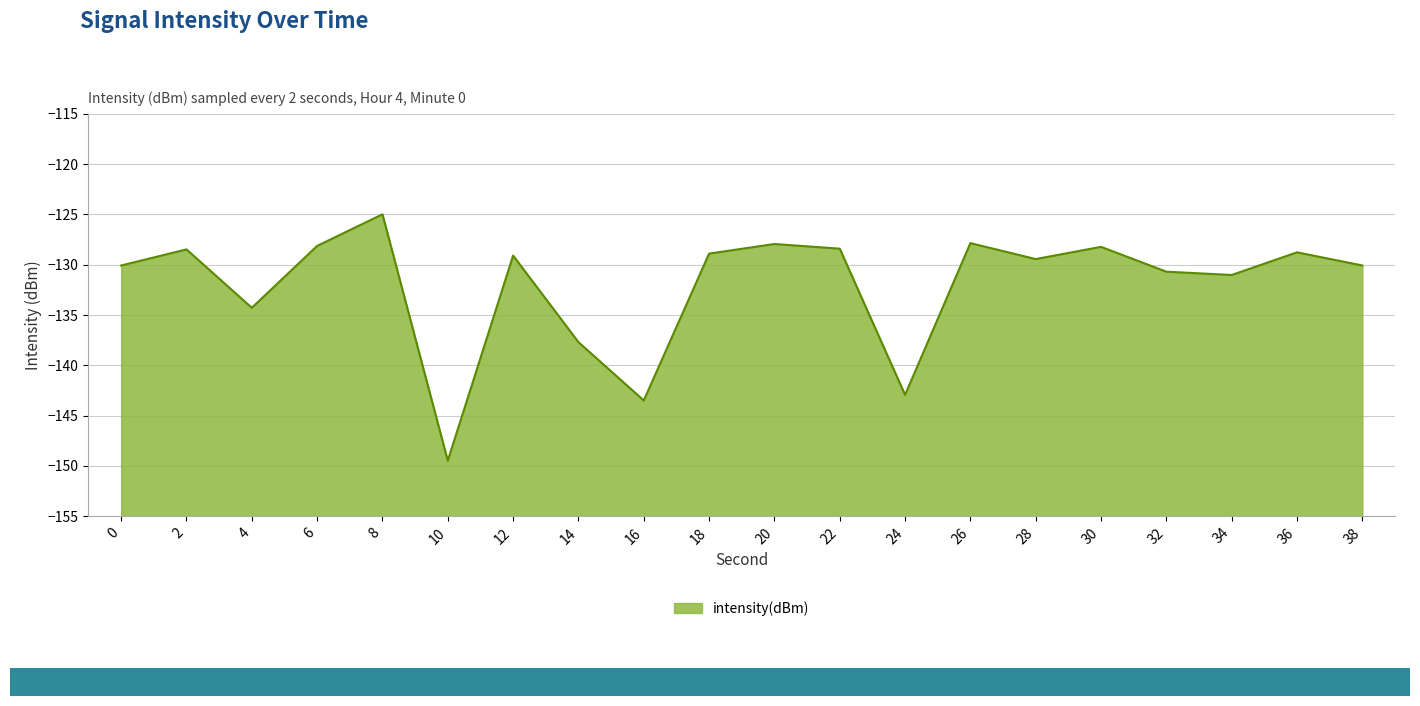

Reading right to left, extract all data points from this chart.

38=-130.1	36=-128.8	34=-131.0	32=-130.7	30=-128.2	28=-129.4	26=-127.9	24=-142.9	22=-128.4	20=-127.9	18=-128.9	16=-143.5	14=-137.7	12=-129.1	10=-149.5	8=-125.0	6=-128.1	4=-134.3	2=-128.5	0=-130.1